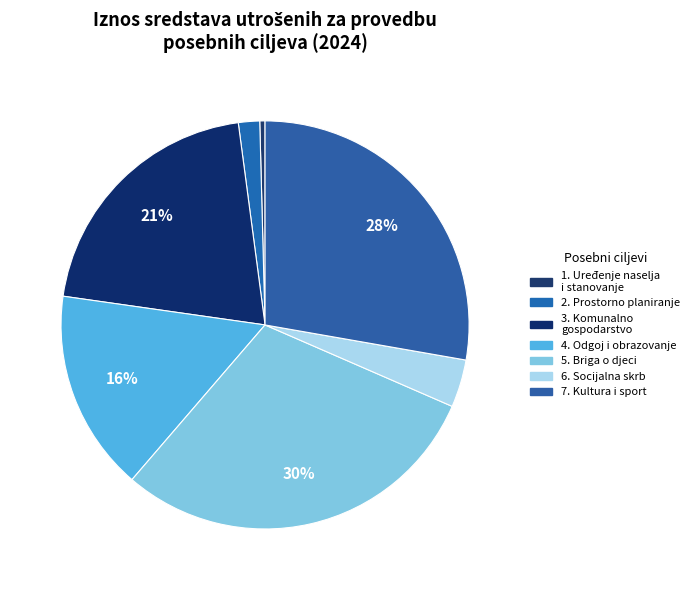

Count the number of slices in the pie.

7